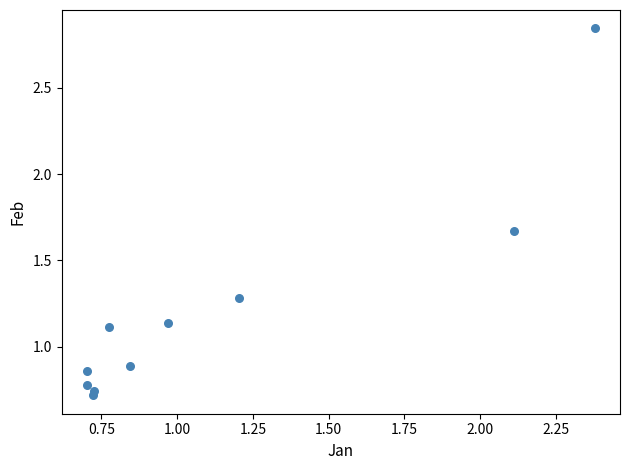

What is the average Y value?

1.2